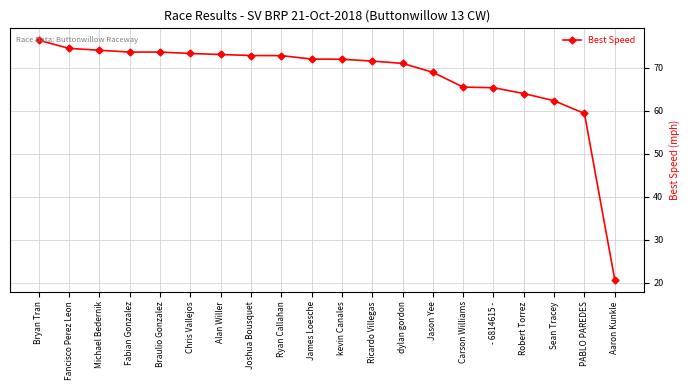

The chart shows a value of 28.8 at James Loesche. True or false?

False